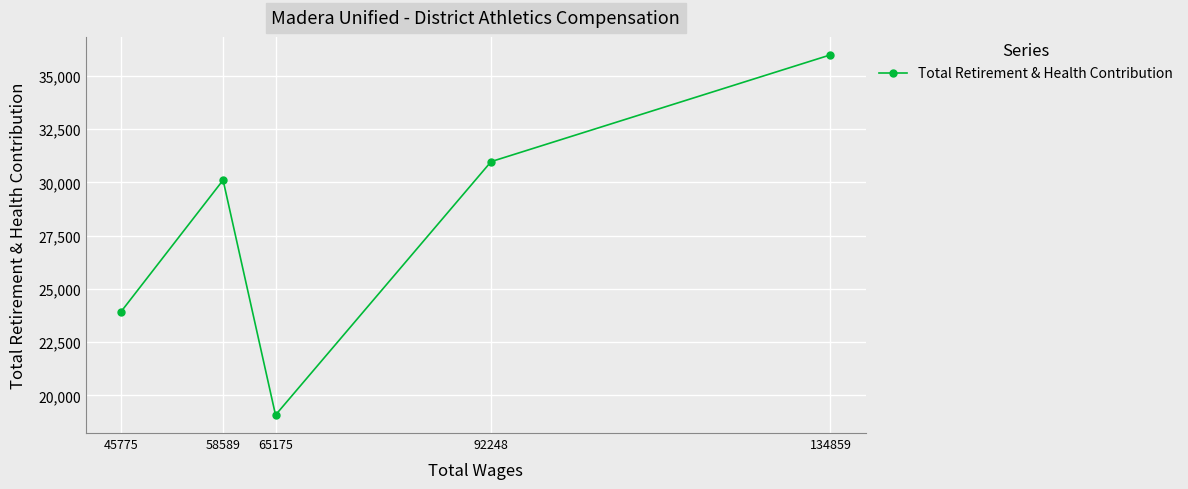

True or false: the data has more than 0 interior local peaks.

True